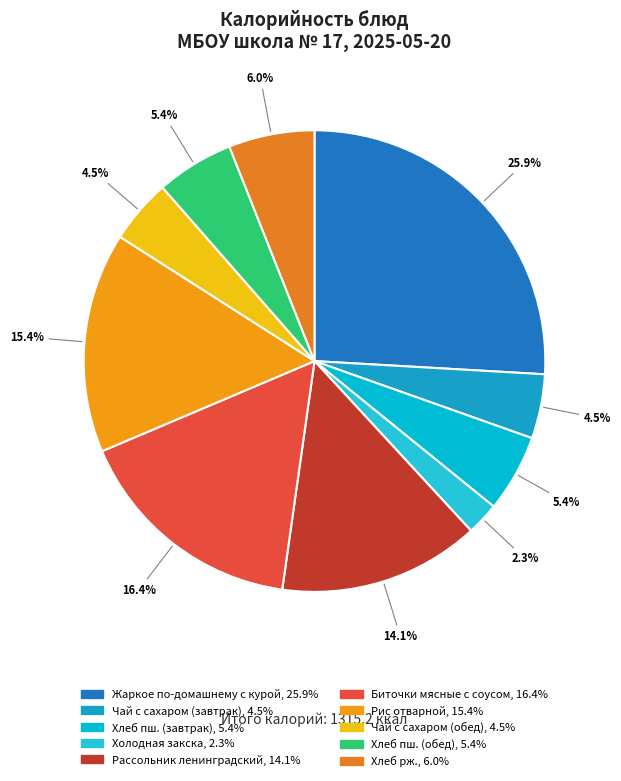

What percentage is the Чай с сахаром (обед) slice, to the nearest percent?

5%